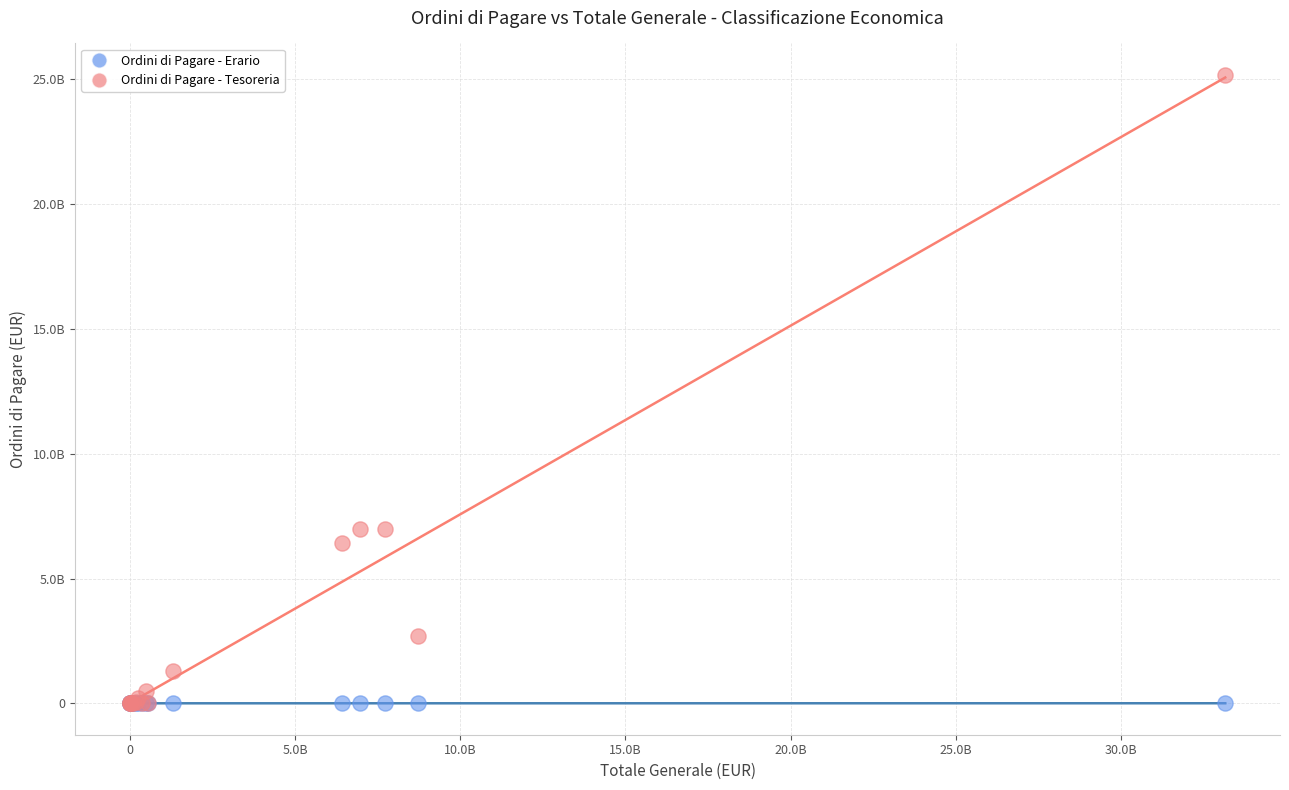

Which series has the largest Y range (max minus min)?

Ordini di Pagare - Tesoreria